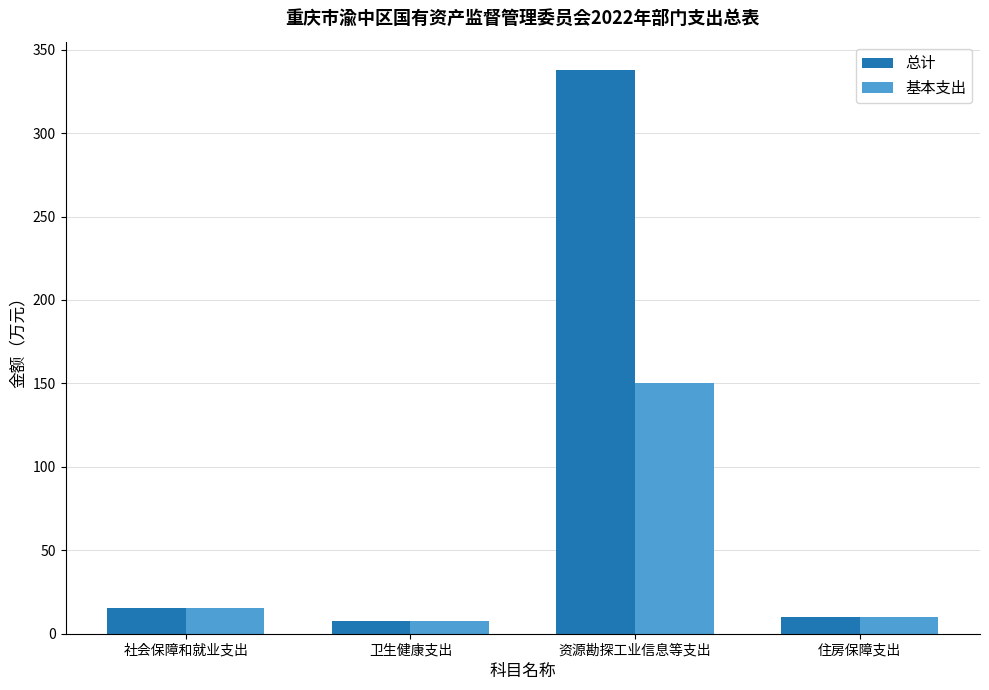

What is the label of the 3rd bar from the right?

卫生健康支出